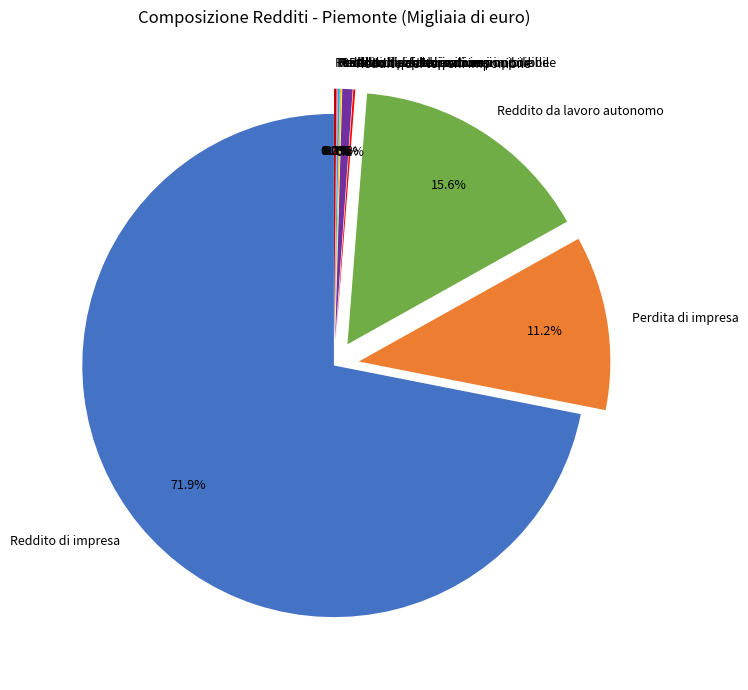

What percentage is the Reddito dei terreni non imponibile slice, to the nearest percent?

1%